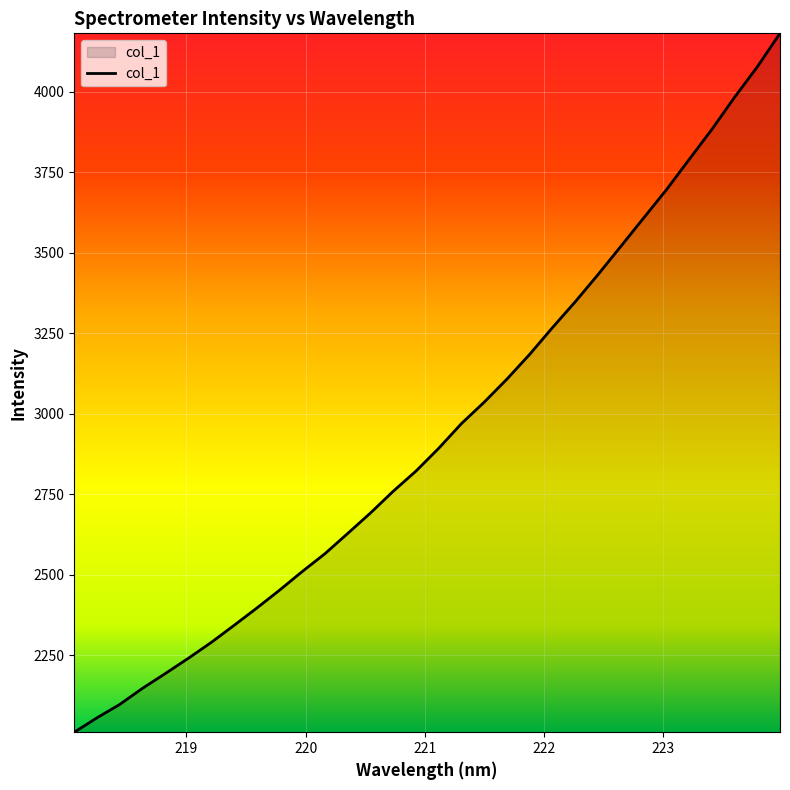

What is the maximum value shown in the chart?

4181.1